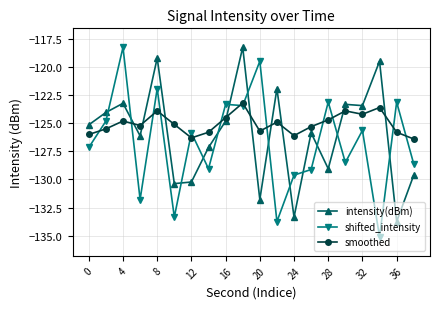

List the series in order of their overall mean, highest first.

smoothed, intensity(dBm), shifted_intensity